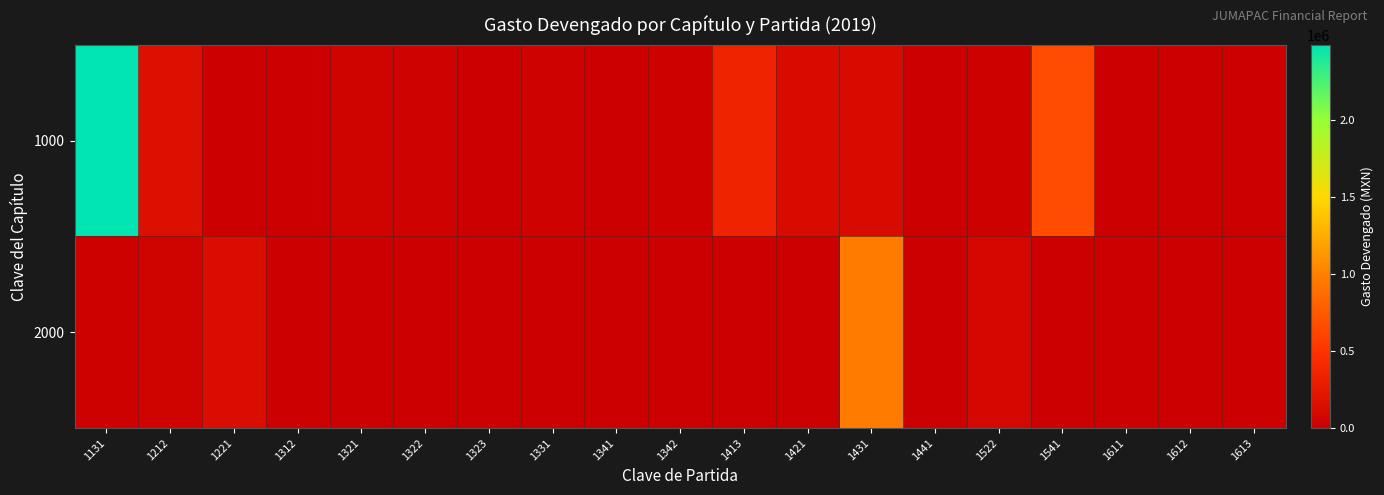

Rank the series by their maximum value, from lowest to highest.

2000, 1000